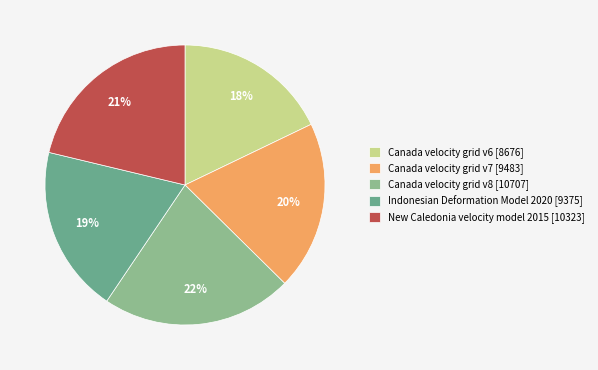

What is the ratio of the value at Indonesian Deformation Model 2020 to the value at New Caledonia velocity model 2015?

0.9